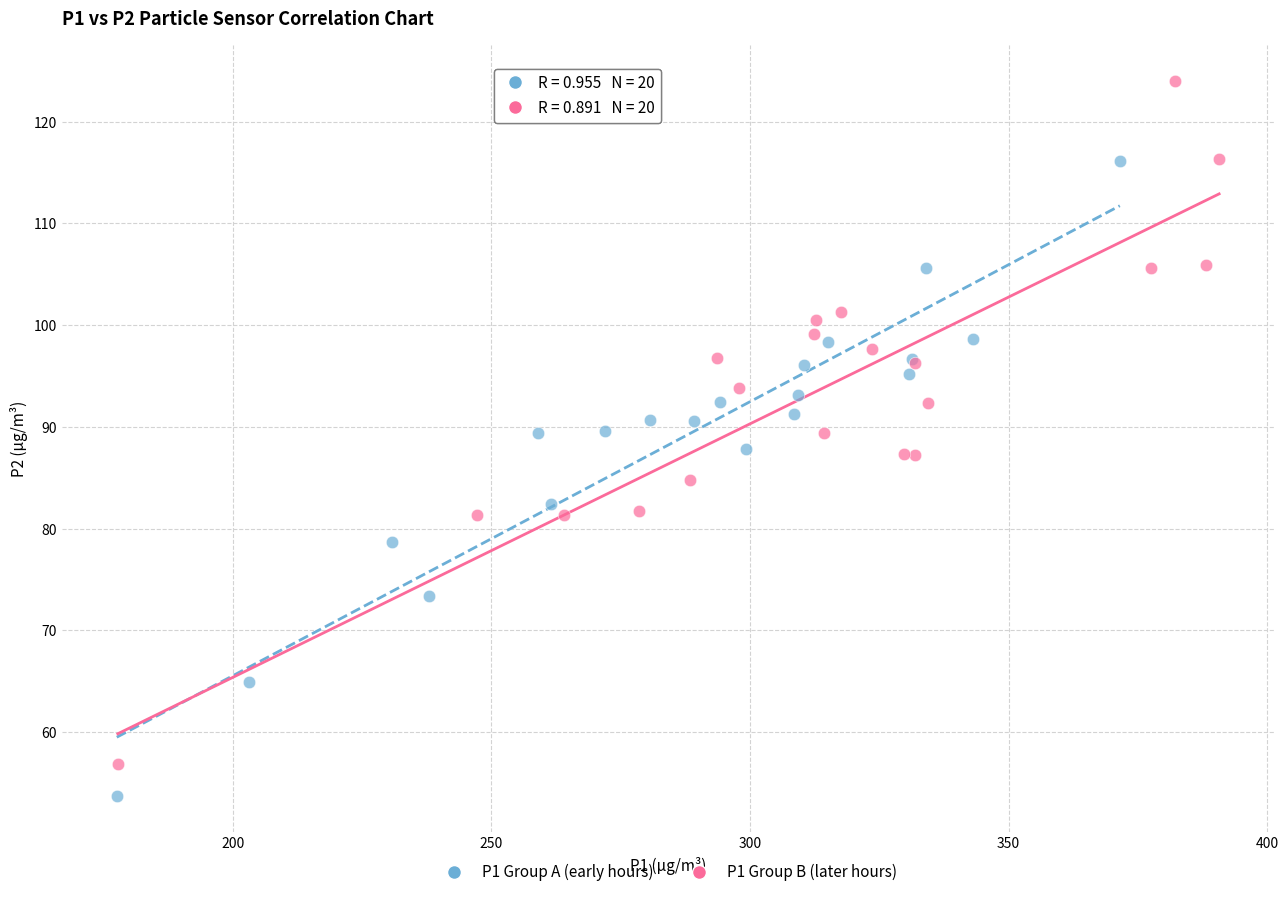

Which series reaches the maximum Y coordinate?

P1 Group B (later hours)